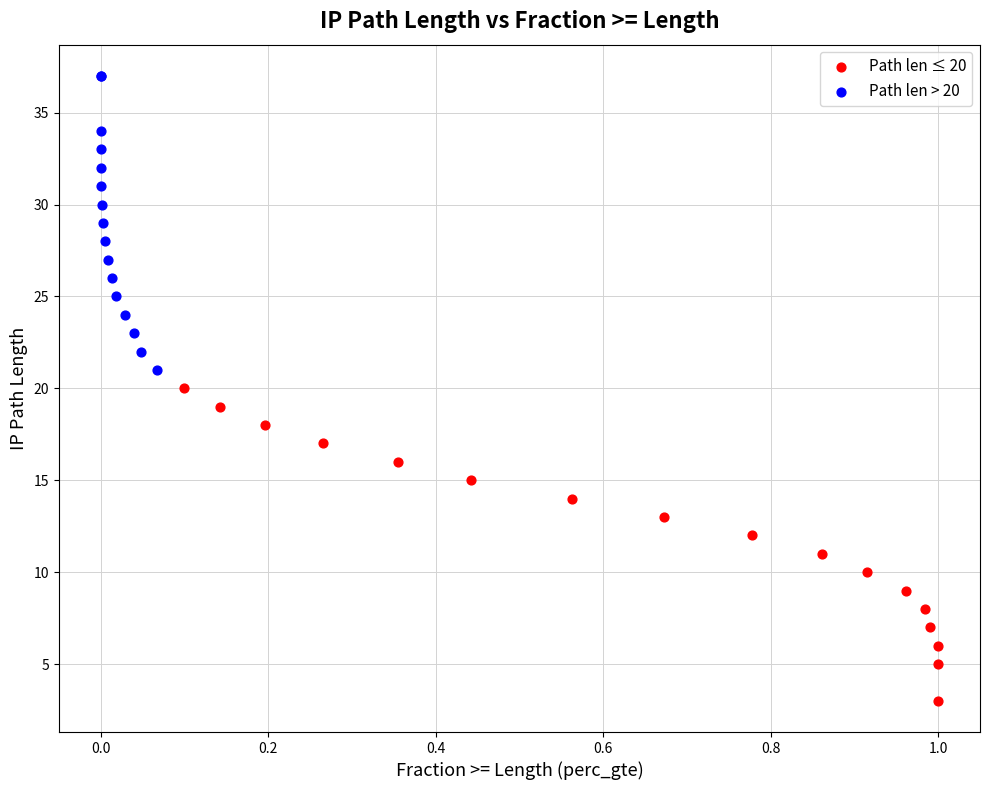

What are all the series names shown in the legend?

Path len ≤ 20, Path len > 20